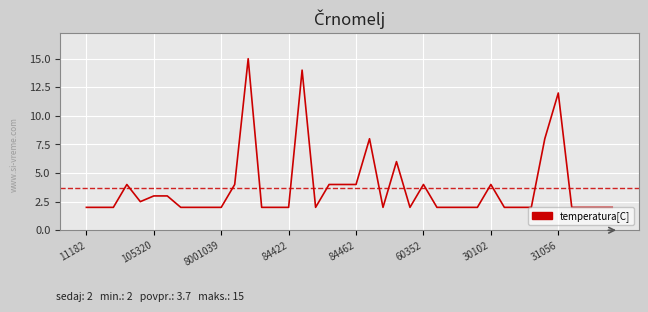

Is this an area chart (filled region under the line)?

No